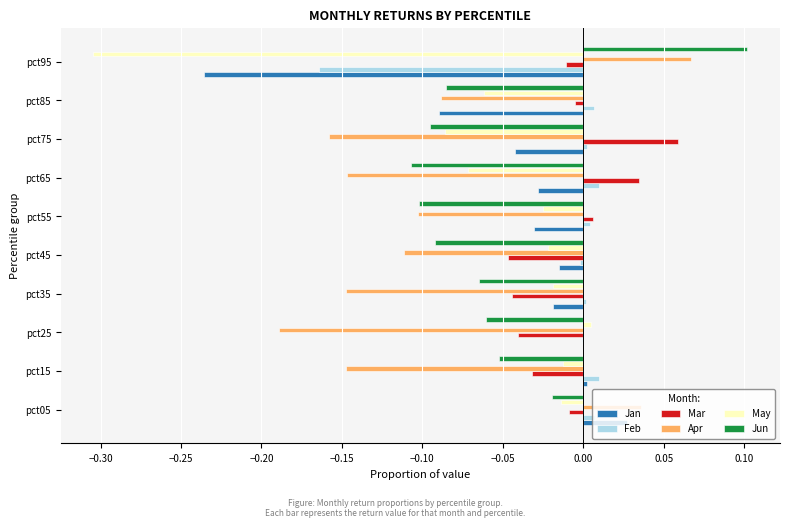

The Mar series shows 0.0 at pct55. True or false?

True